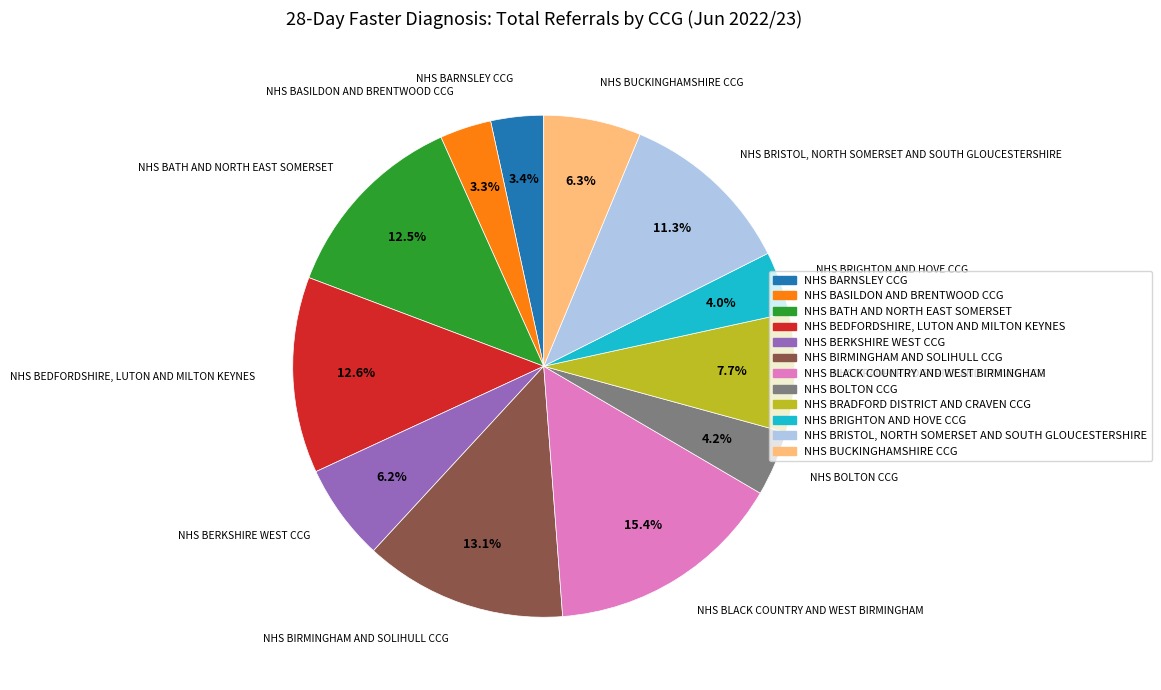

To the nearest percent, what is the difference between the NHS BATH AND NORTH EAST SOMERSET and NHS BARNSLEY CCG slice percentages?

9%